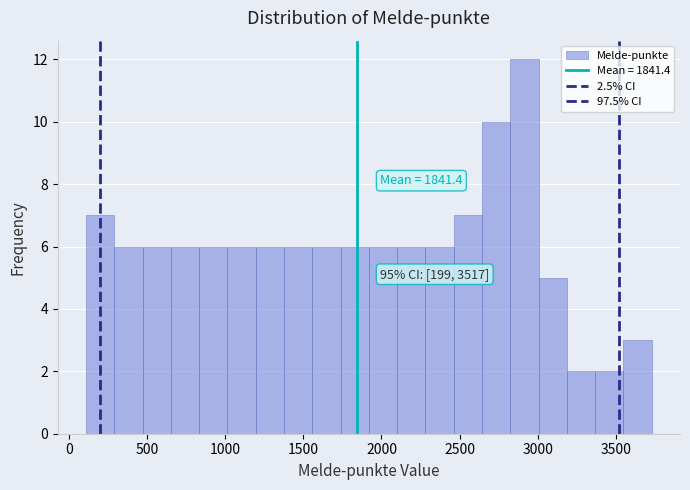

Around what value on the x-axis is the tallest bar? Give the approximate position of its centre, as read against the axis.

2900